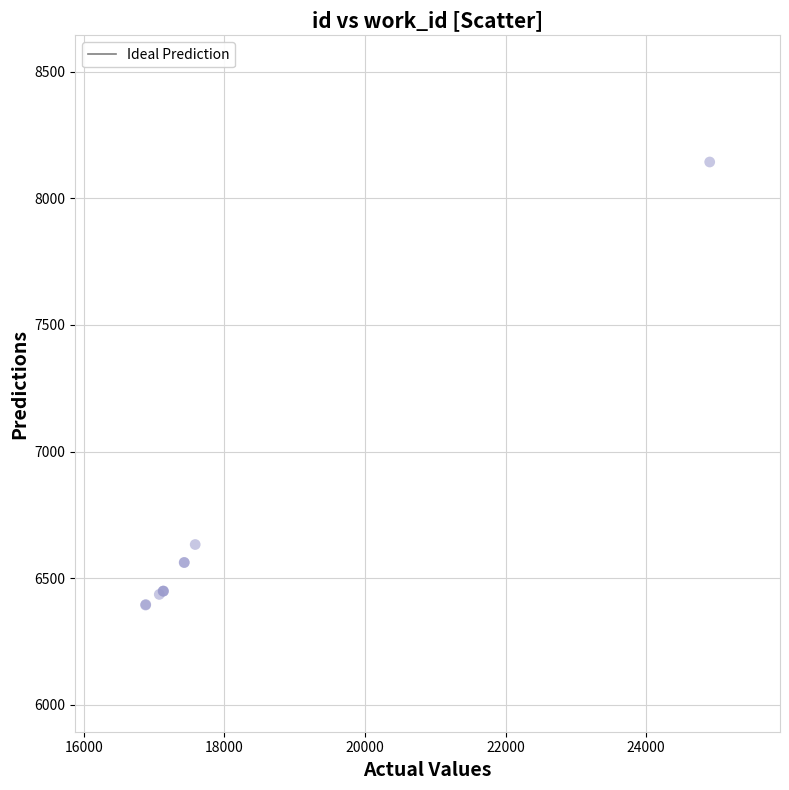

What Y value in the scatter plot is closest to 7268?

6633